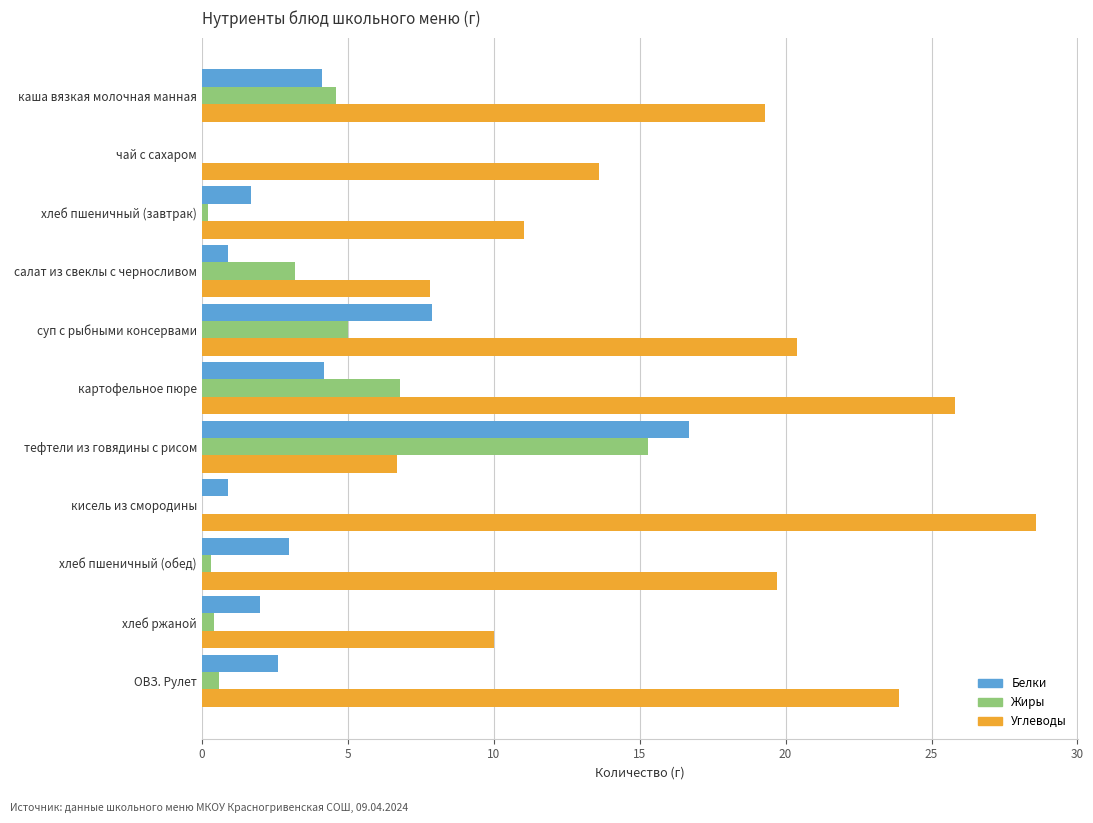

Between хлеб пшеничный (обед) and ОВЗ. Рулет, which series saw the biggest shift?

Углеводы